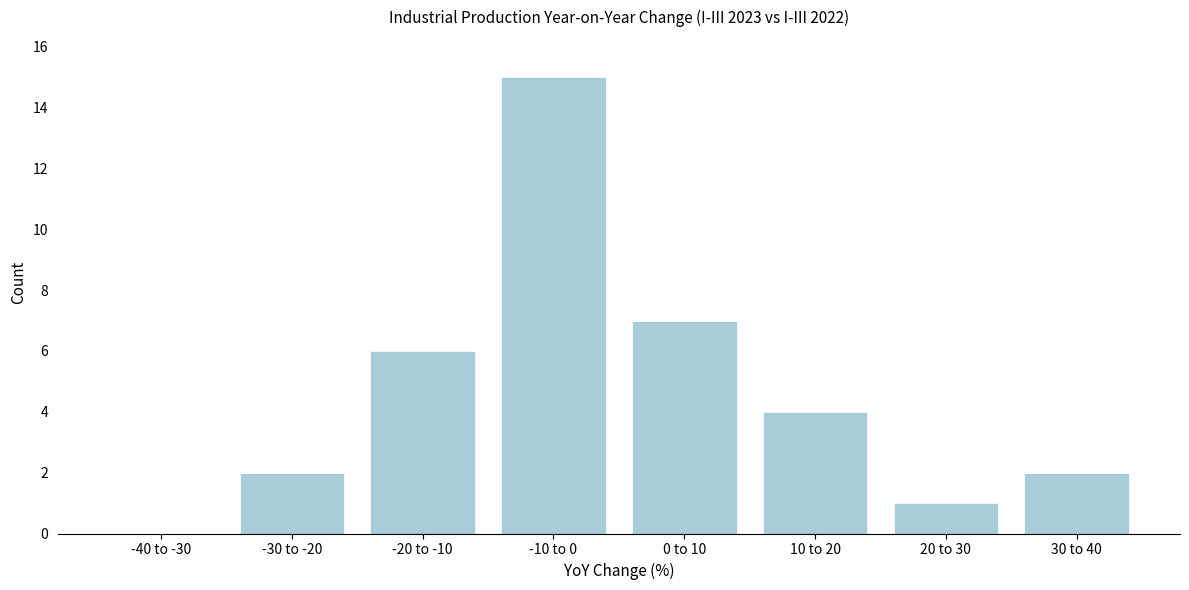

Reading left to right, extract all data points from this chart.

-40 to -30=0	-30 to -20=2	-20 to -10=6	-10 to 0=15	0 to 10=7	10 to 20=4	20 to 30=1	30 to 40=2